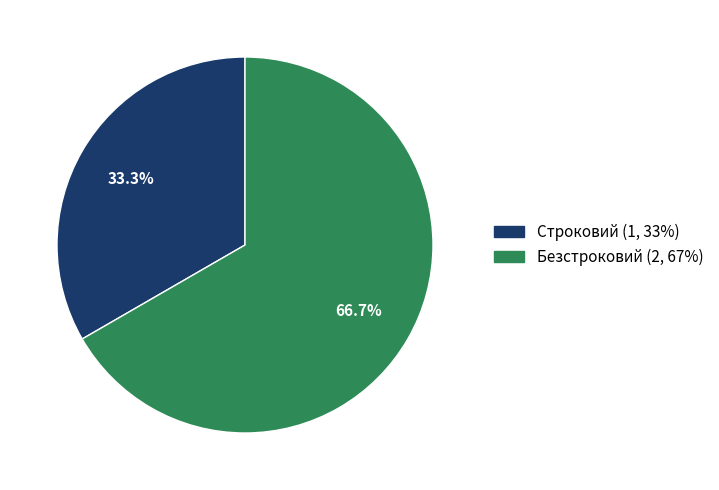

The Безстроковий slice represents 59% of the pie. True or false?

False